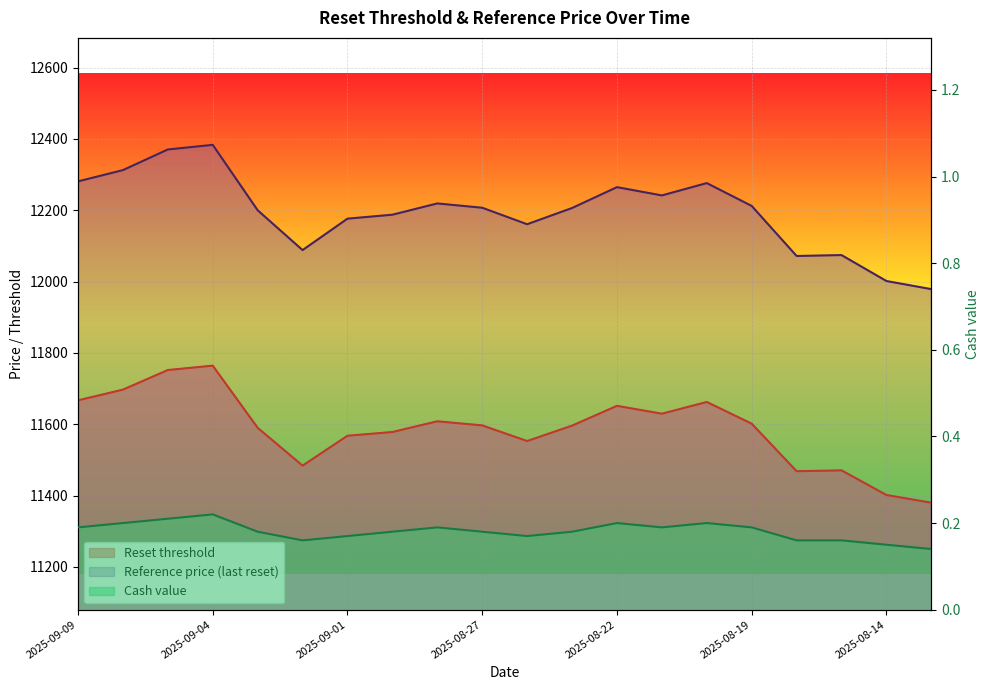

Reading left to right, extract all data points from this chart.

Reset threshold: 11667.0	11697.0	11752.0	11764.3	11590.0	11483.9	11567.7	11578.2	11608.2	11596.8	11552.8	11596.0	11651.6	11629.6	11662.4	11601.6	11468.3	11470.6	11401.5	11379.9
Reference price: 12281.1	12312.6	12370.6	12383.5	12200.0	12088.4	12176.5	12187.6	12219.2	12207.1	12160.9	12206.4	12264.9	12241.7	12276.3	12212.2	12071.9	12074.3	12001.6	11978.9
Cash value: 0.2	0.2	0.2	0.2	0.2	0.2	0.2	0.2	0.2	0.2	0.2	0.2	0.2	0.2	0.2	0.2	0.2	0.2	0.1	0.1